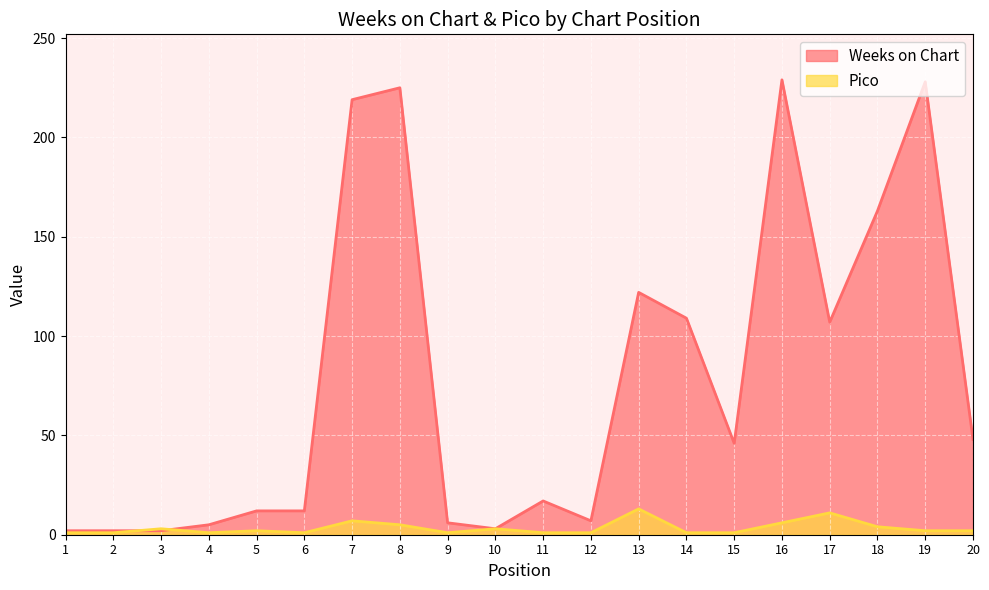

Reading left to right, what are all the values shown in this chart?

Weeks on Chart: 2	2	2	5	12	12	219	225	6	3	17	7	122	109	46	229	107	163	228	48
Pico: 1	1	3	1	2	1	7	5	1	3	1	1	13	1	1	6	11	4	2	2